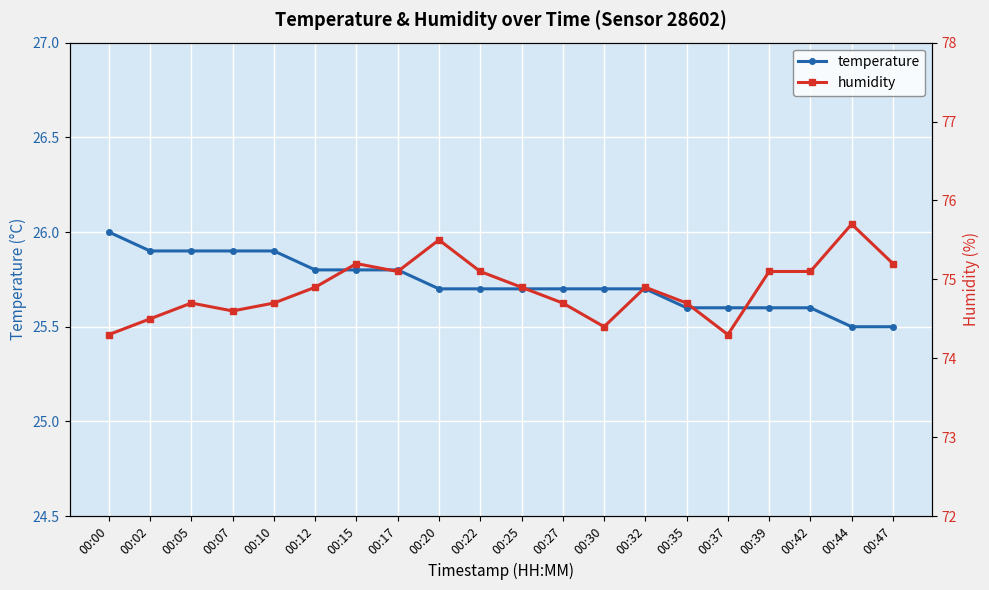

True or false: temperature has more than 0 points higher than both neighbors.

False